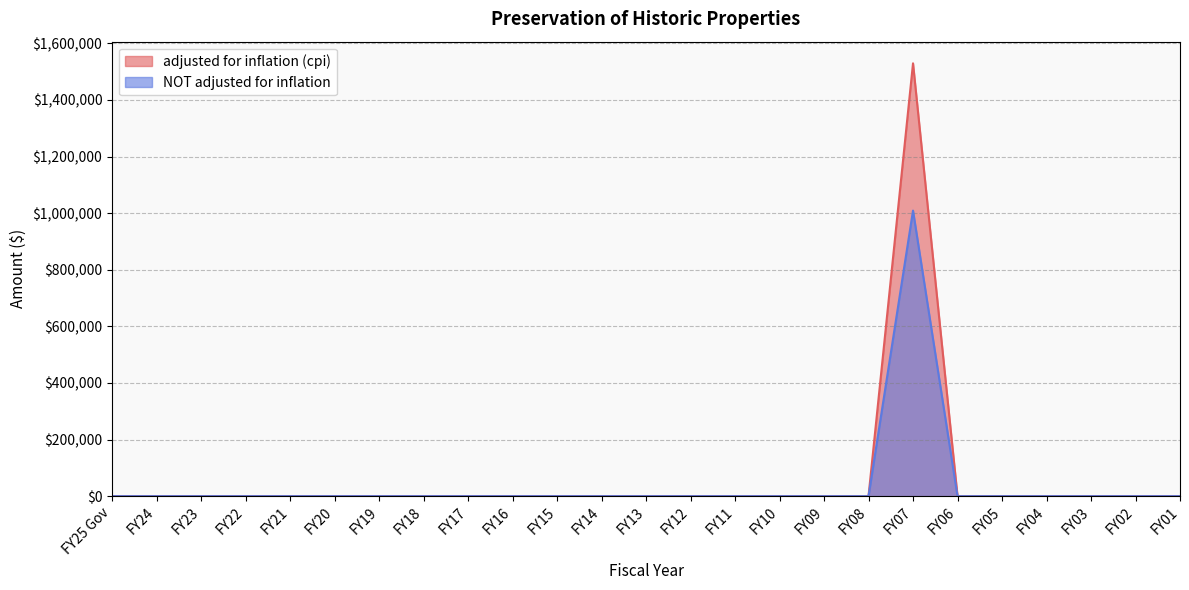

Reading left to right, transcribe all the data shown in this chart.

adjusted for inflation (cpi): 0	0	0	0	0	0	0	0	0	0	0	0	0	0	0	0	0	0	1529492	0	0	0	0	0	0
NOT adjusted for inflation: 0	0	0	0	0	0	0	0	0	0	0	0	0	0	0	0	0	0	1009008	0	0	0	0	0	0